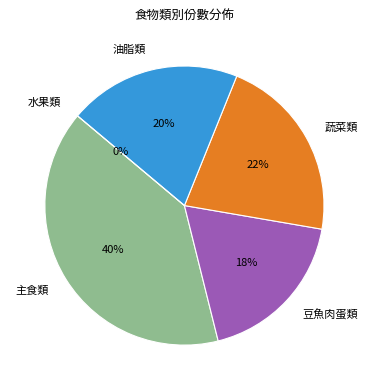

Which category has the biggest portion of the pie?

主食類